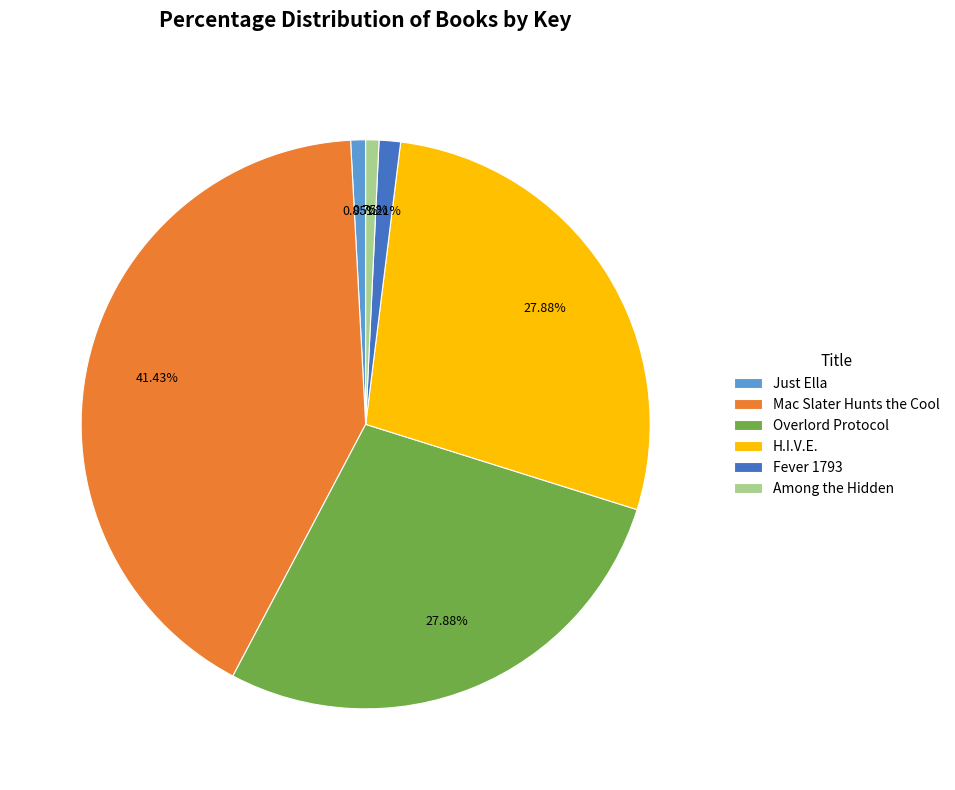

How many segments does this pie chart have?

6